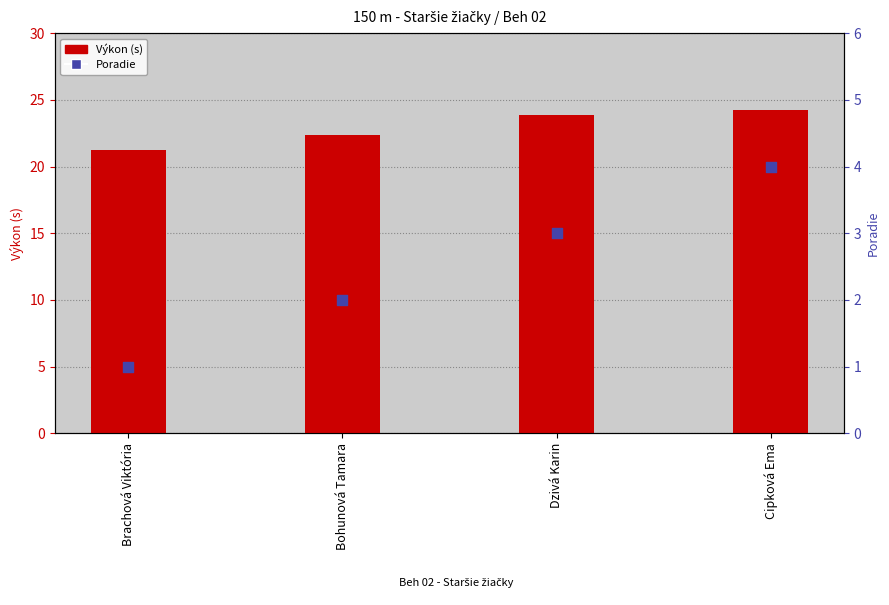

What is the total value across all series at Bohunová Tamara?

24.4